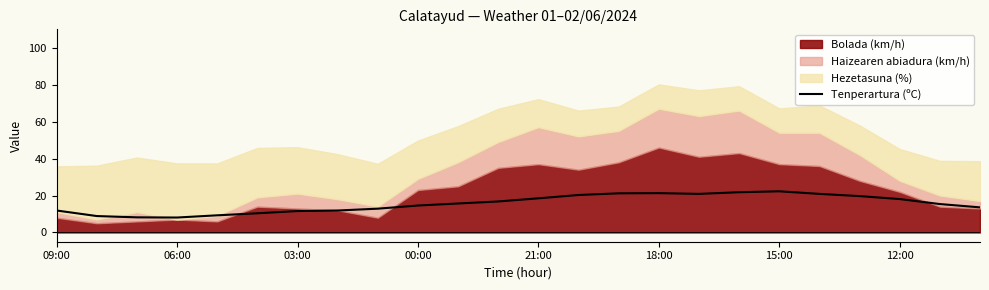

Count the number of values greater than 15.

13